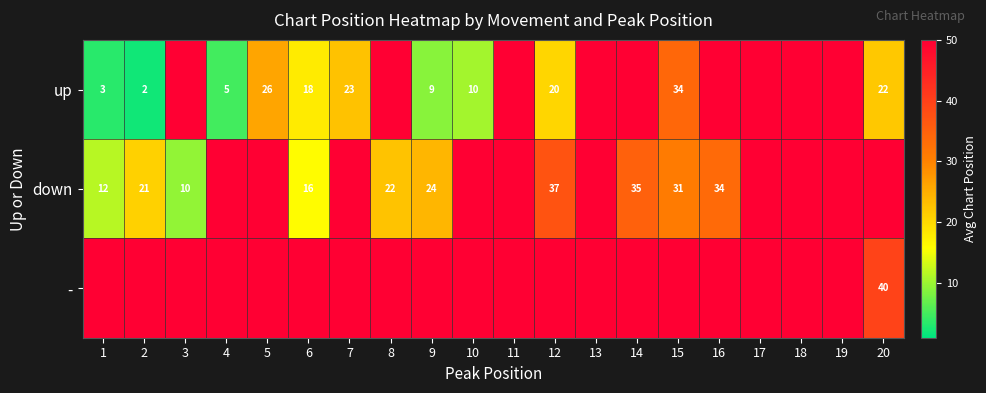

Is it true that up equals 23 at 7?

True